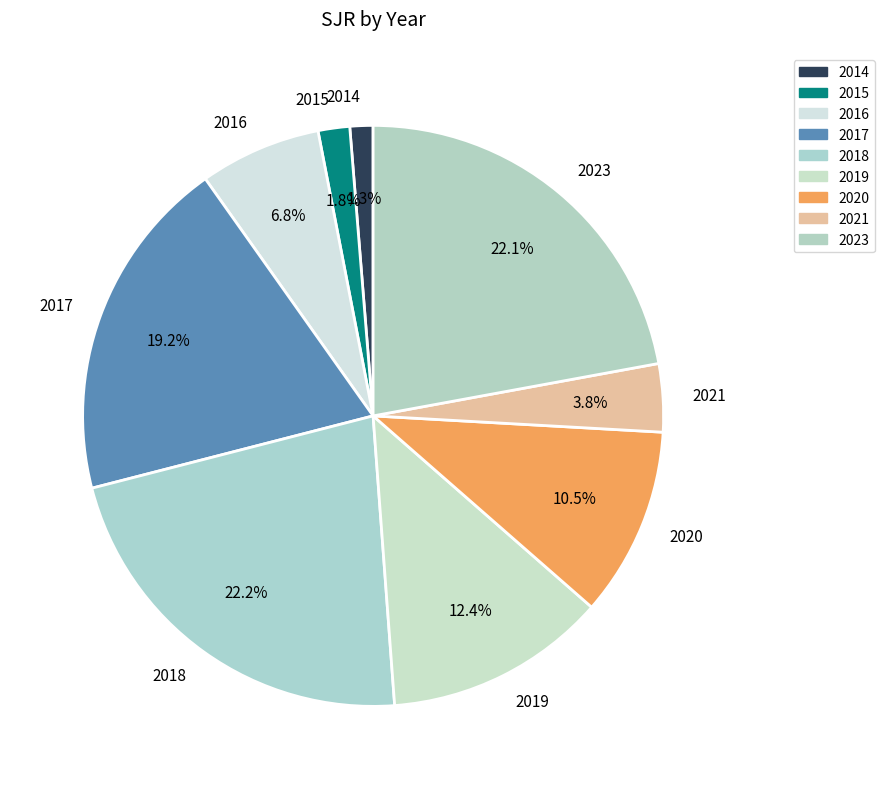

What portion of the pie excludes 2017?

80.8%